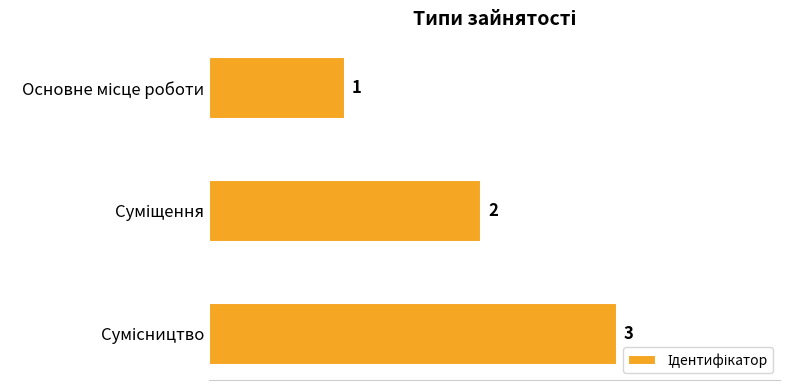

How many values are between 1 and 3?

3